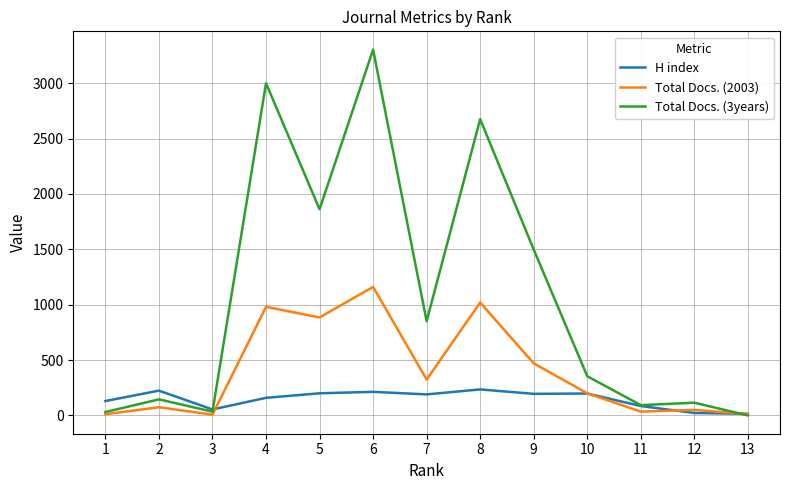

Where does the Total Docs. (2003) series first go above 200?

4